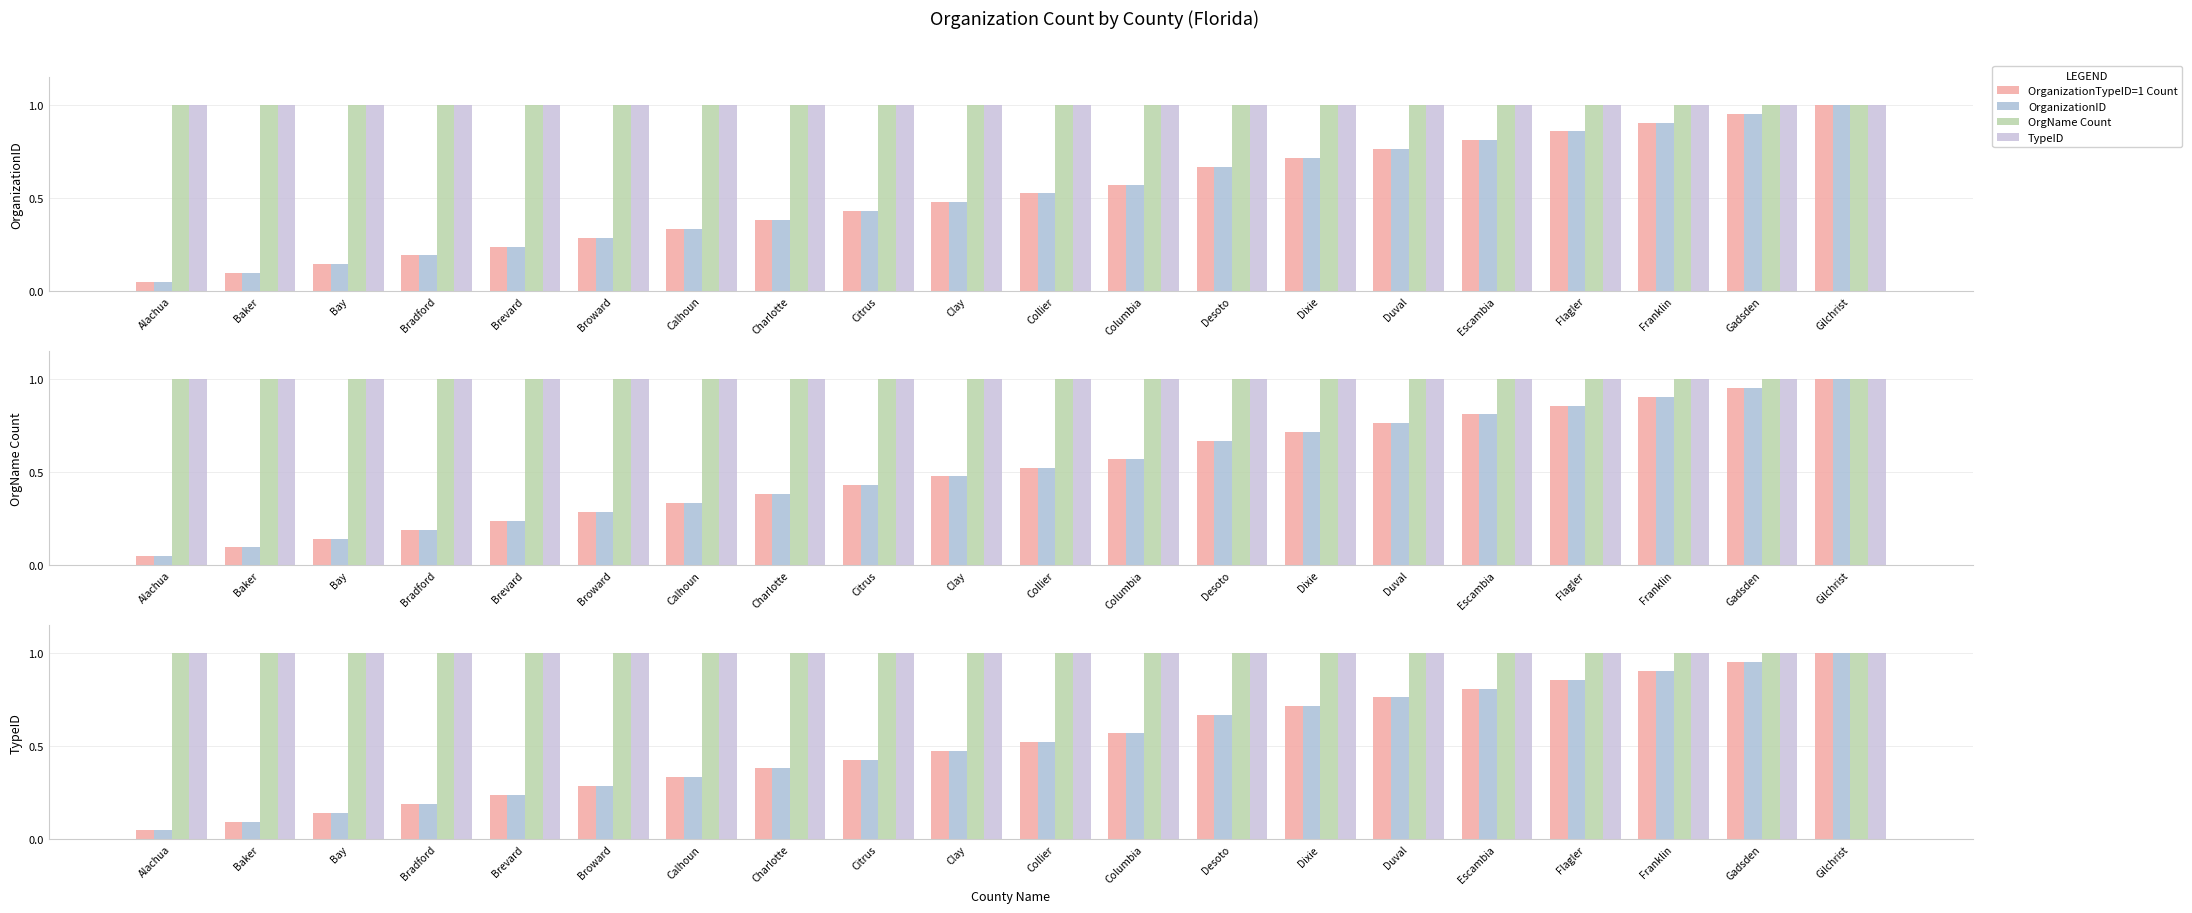

What is the difference between the highest and lowest values at Alachua?

1.0